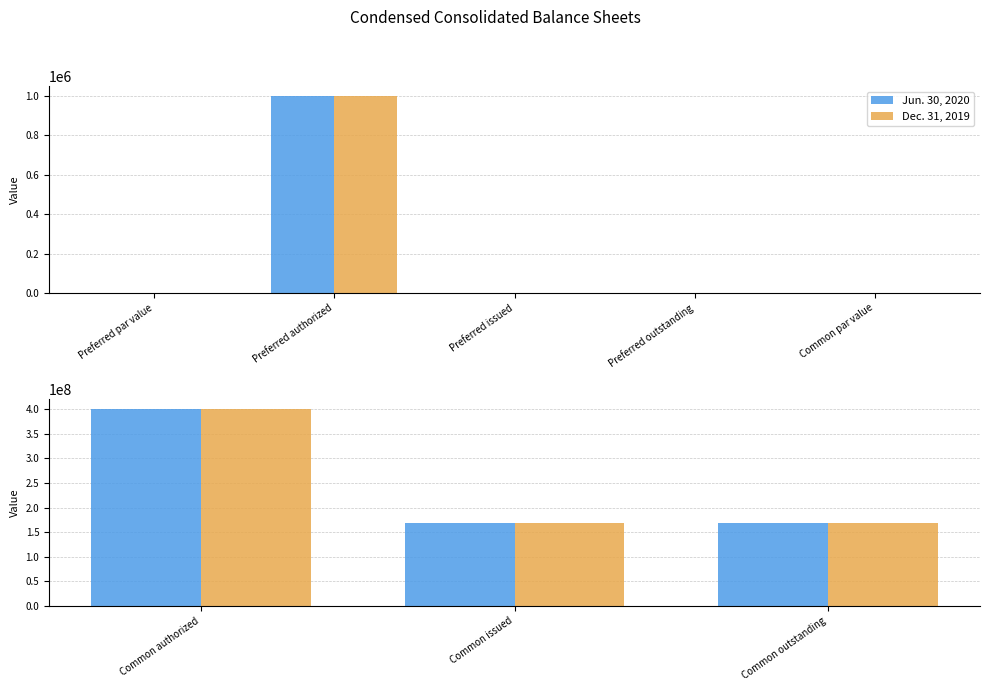

How many bars are there in each group?

2